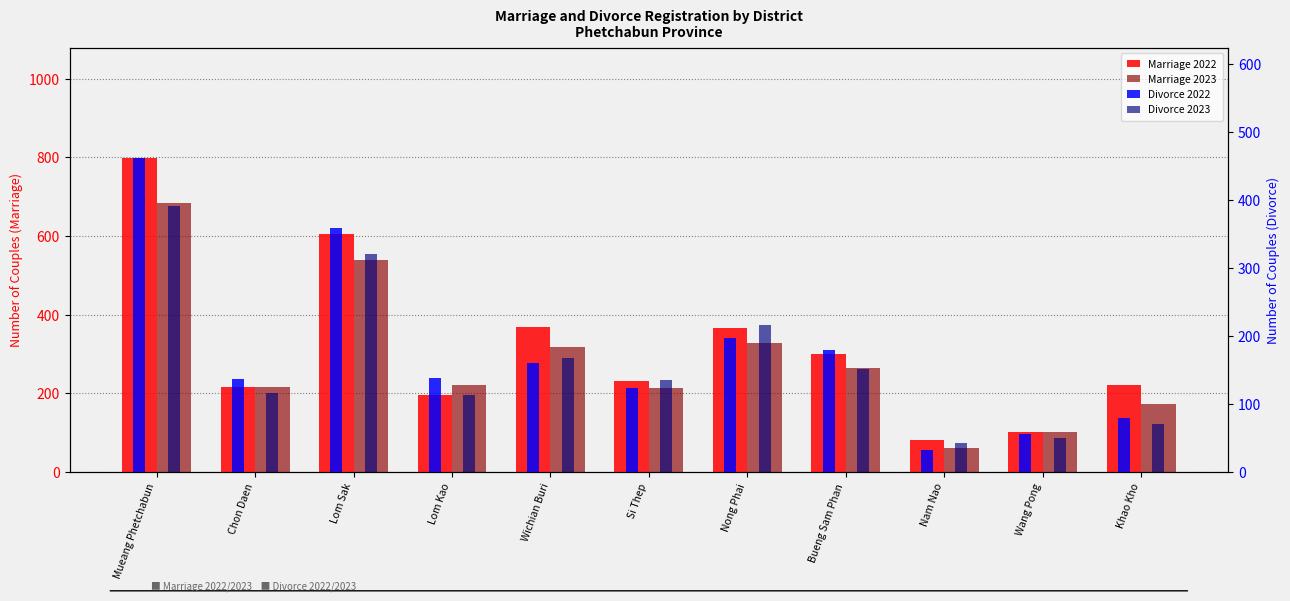

At which label is Divorce 2023 closest to 216?

Nong Phai